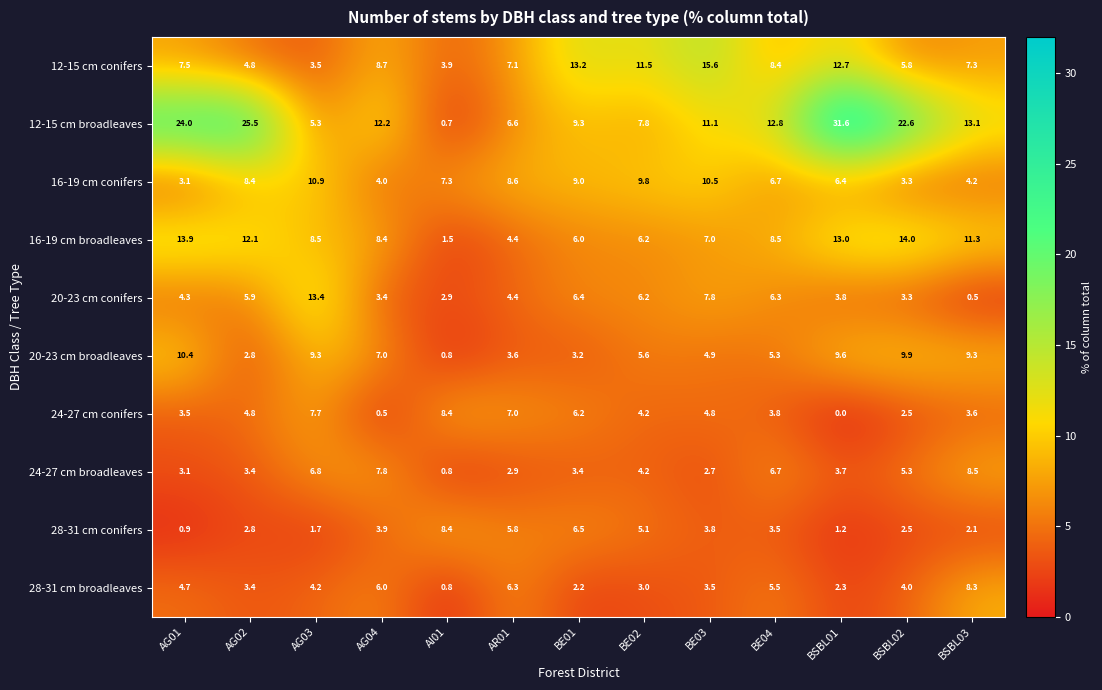

Is it true that 20-23 cm broadleaves equals 4.9 at BE03?

True